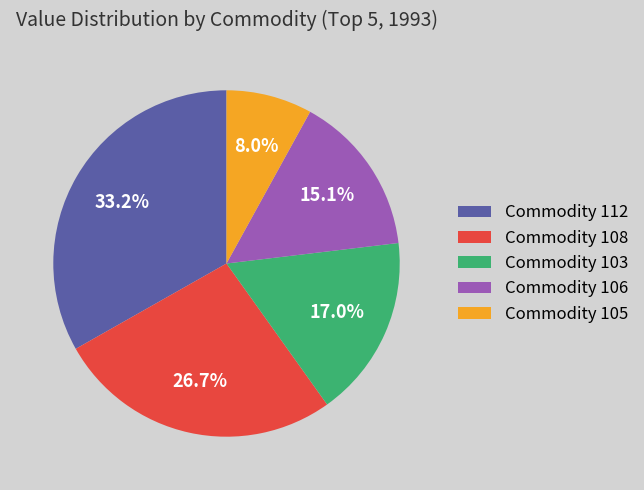

Which has a higher value, Commodity 106 or Commodity 105?

Commodity 106